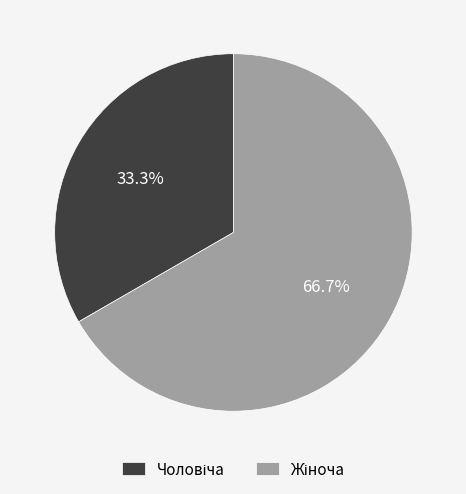

Does any single category account for the majority?

Yes